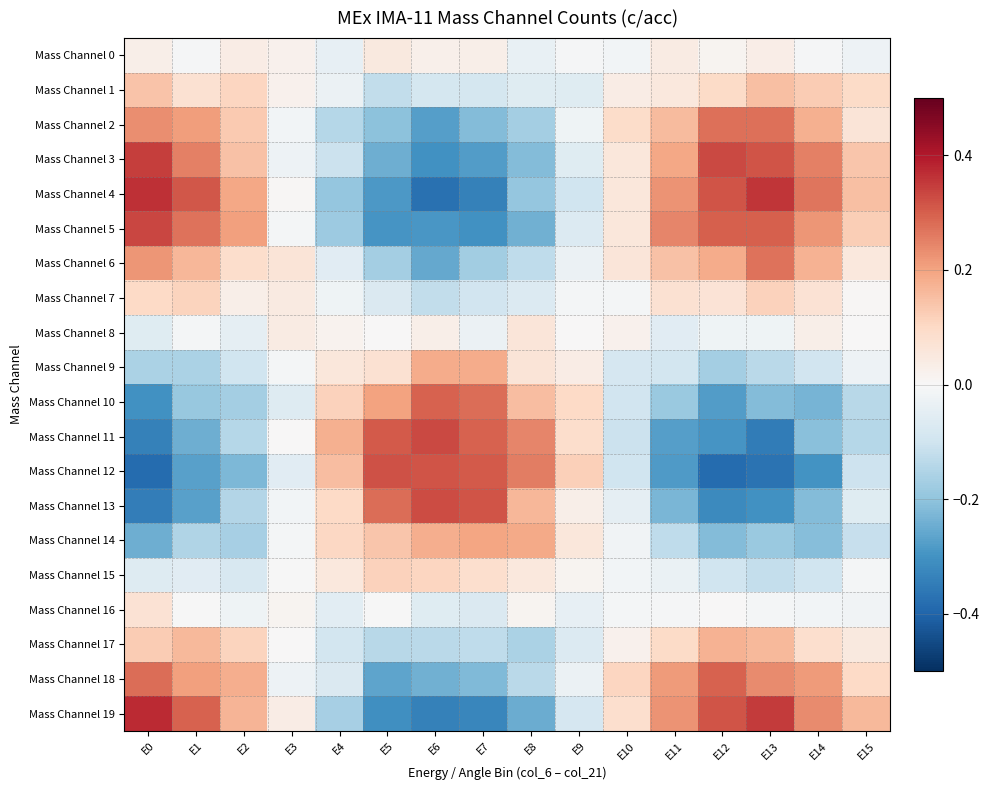

What is the total value across all series at E8?

-0.5